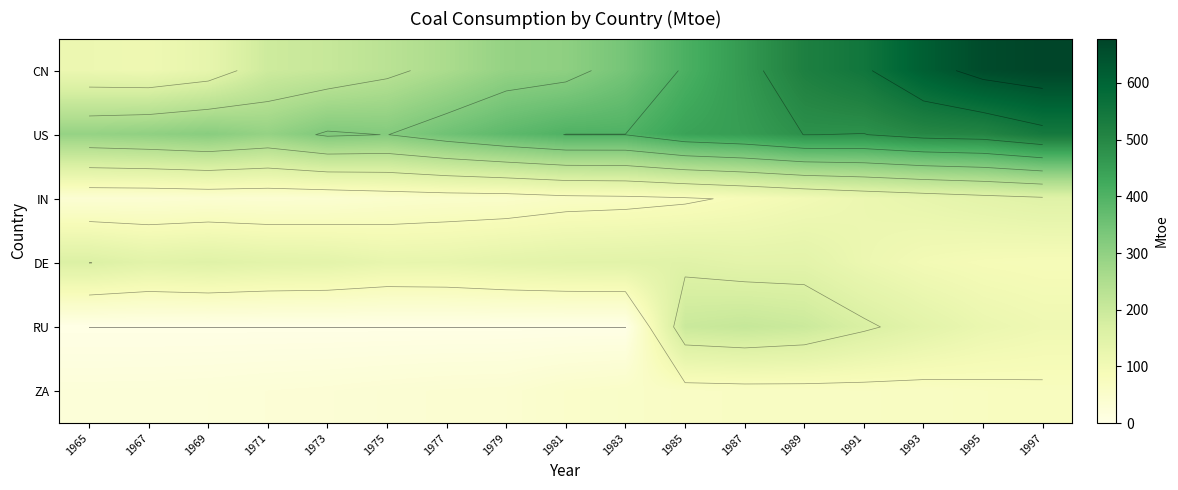

Which series has the largest range (max minus min)?

CN